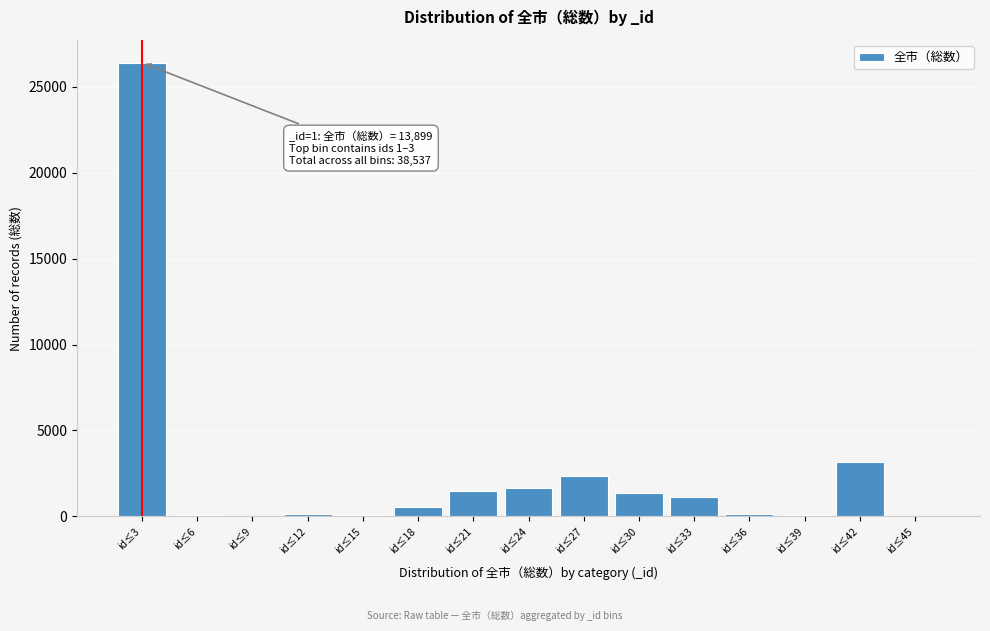

What is the change in value from id≤18 to id≤27?

+1776